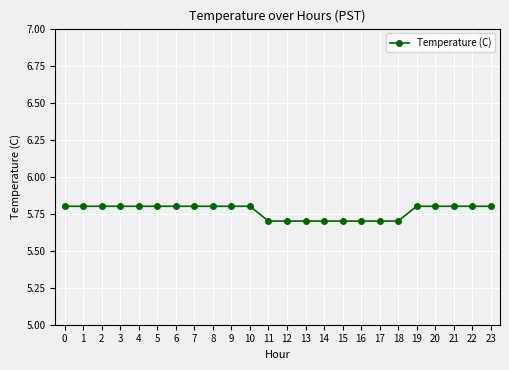

What is the ratio of the value at 4 to the value at 22?

1.0